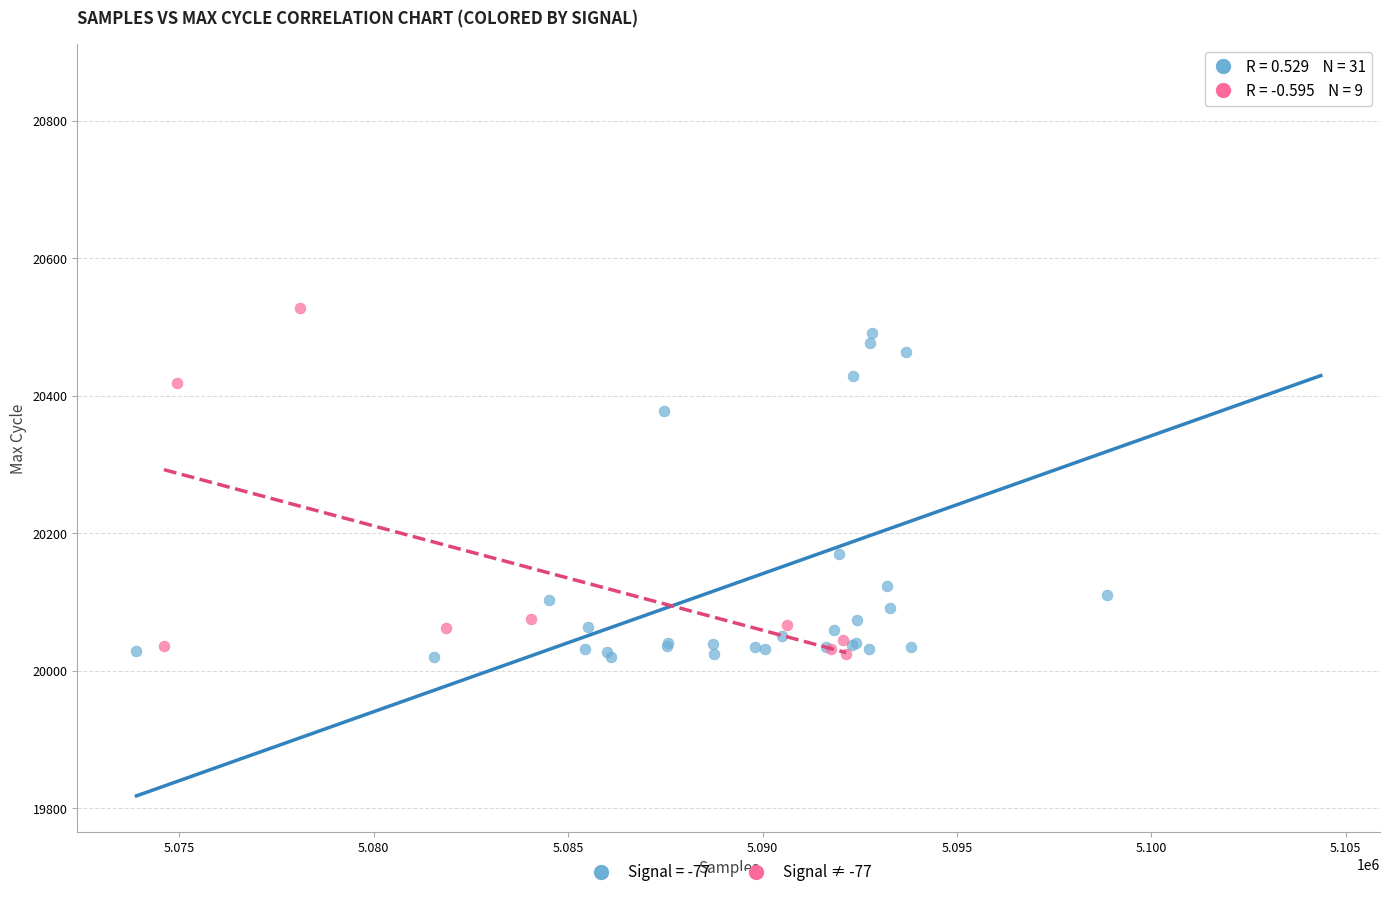

Which series reaches the maximum Y coordinate?

Signal = -77